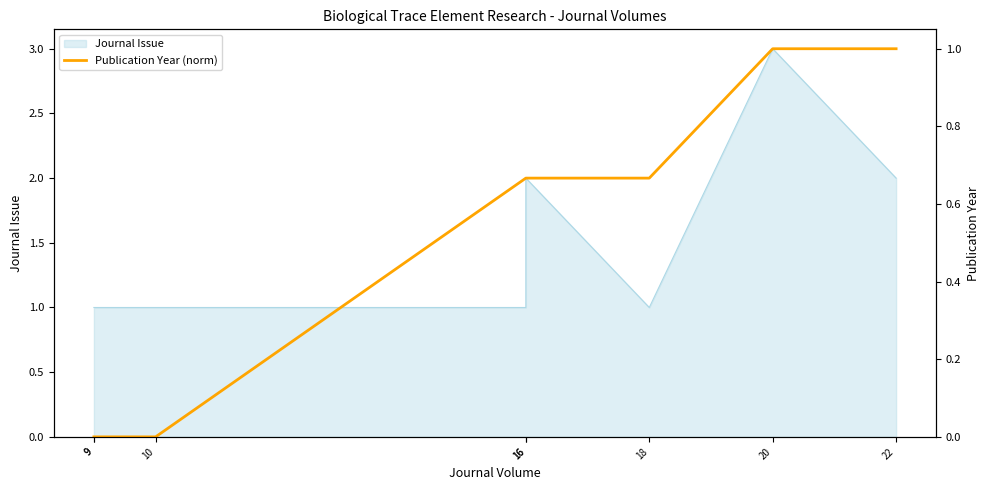

Is it true that the value at 9 is 0.7?

False